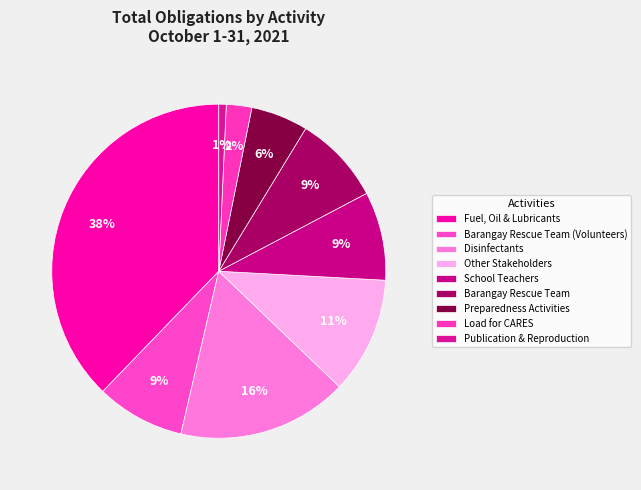

Is it true that Preparedness Activities is 6% of the pie?

True